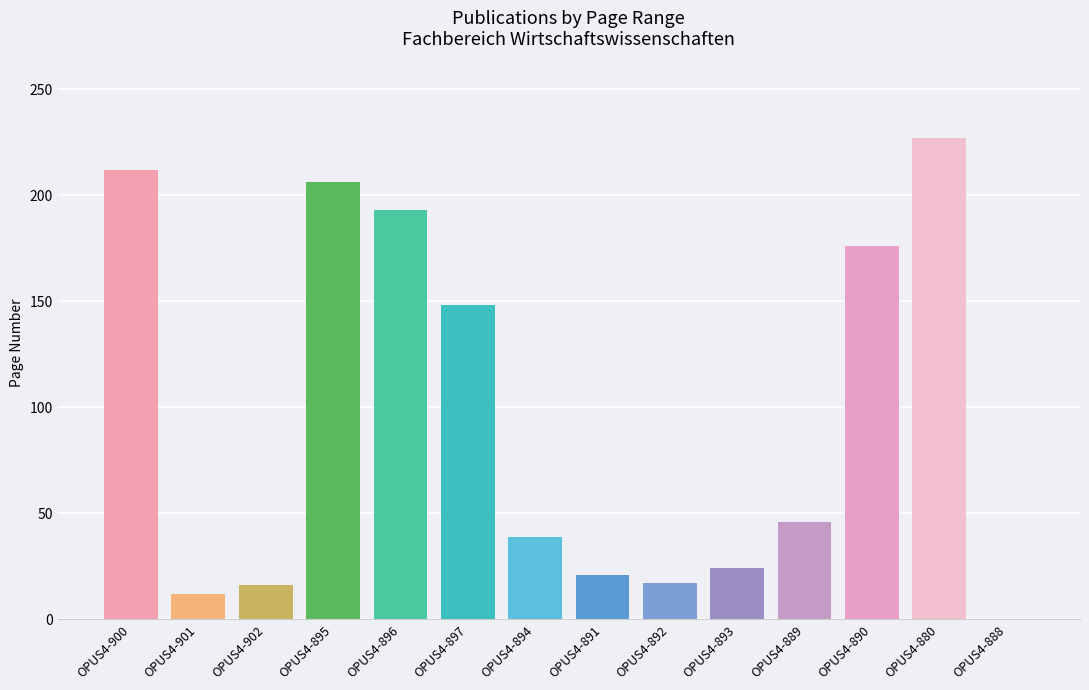

Is it true that the value at OPUS4-889 is 46?

True